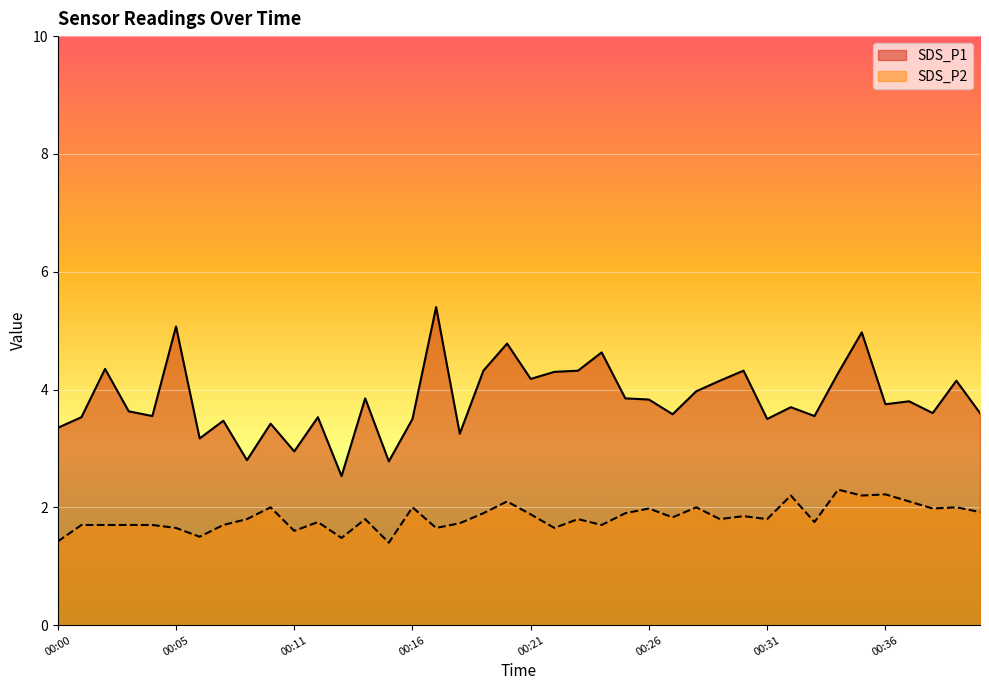

What are all the series names shown in the legend?

SDS_P1, SDS_P2